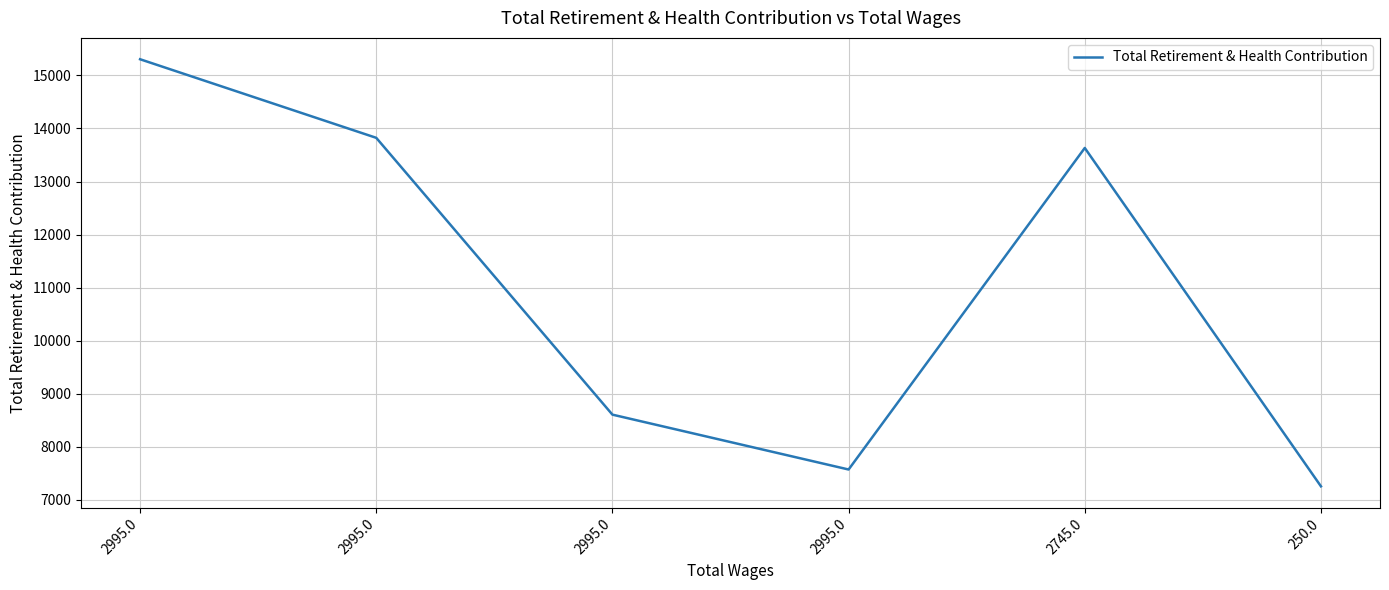

Rank the categories by value from highest to lowest.

2995.0, 2995.0, 2745.0, 2995.0, 2995.0, 250.0